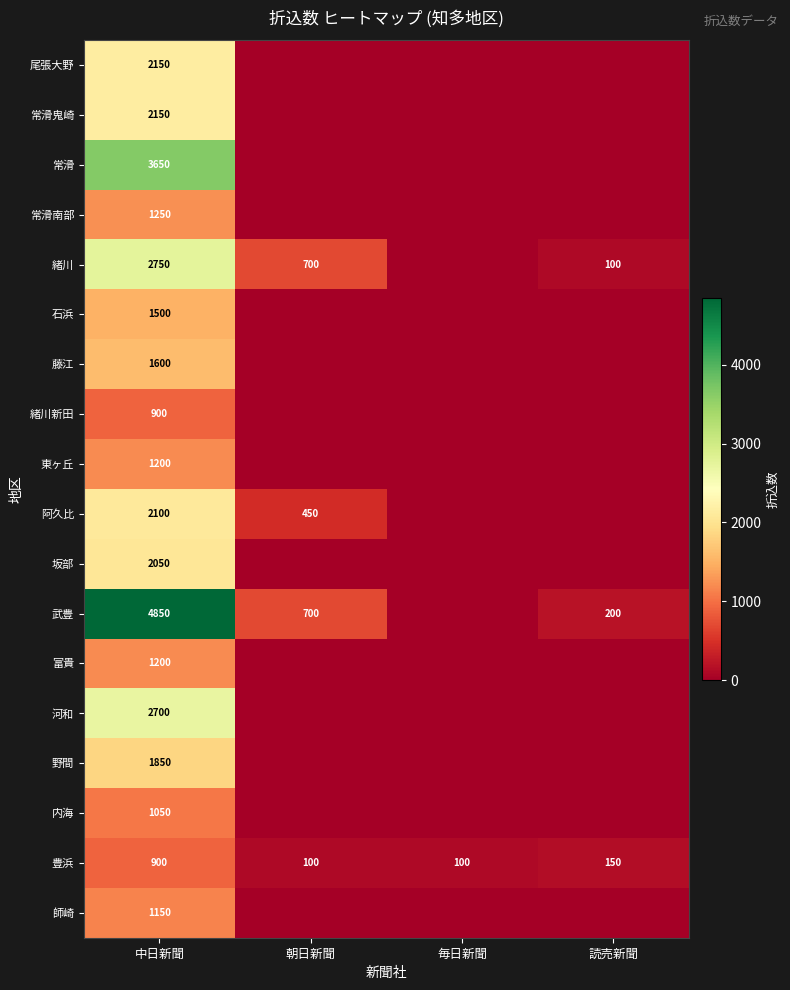

Between 朝日新聞 and 読売新聞, which is larger?

朝日新聞